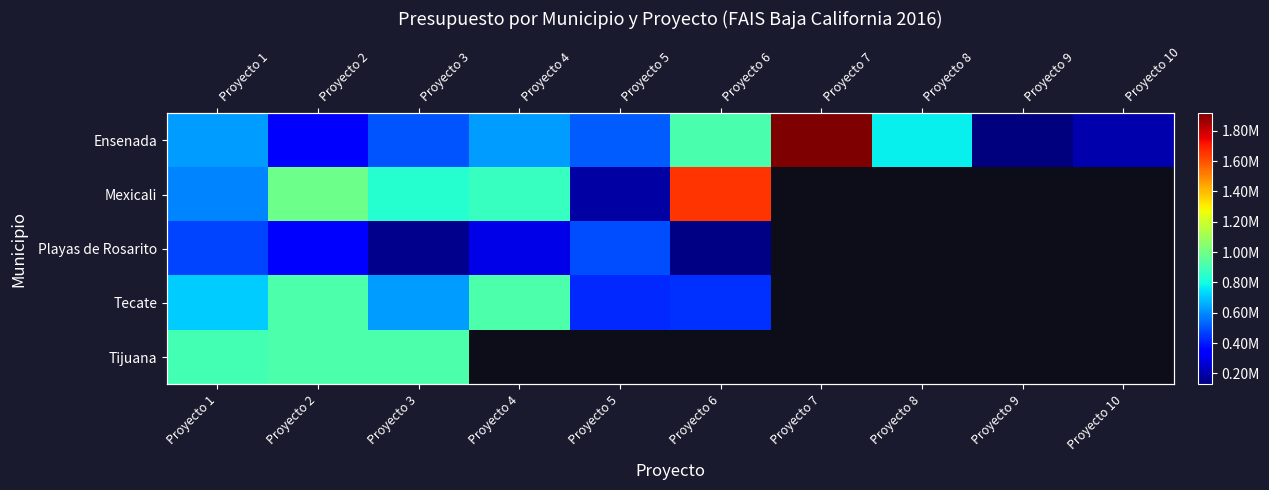

How many data points in Playas de Rosarito are above 484940?

1